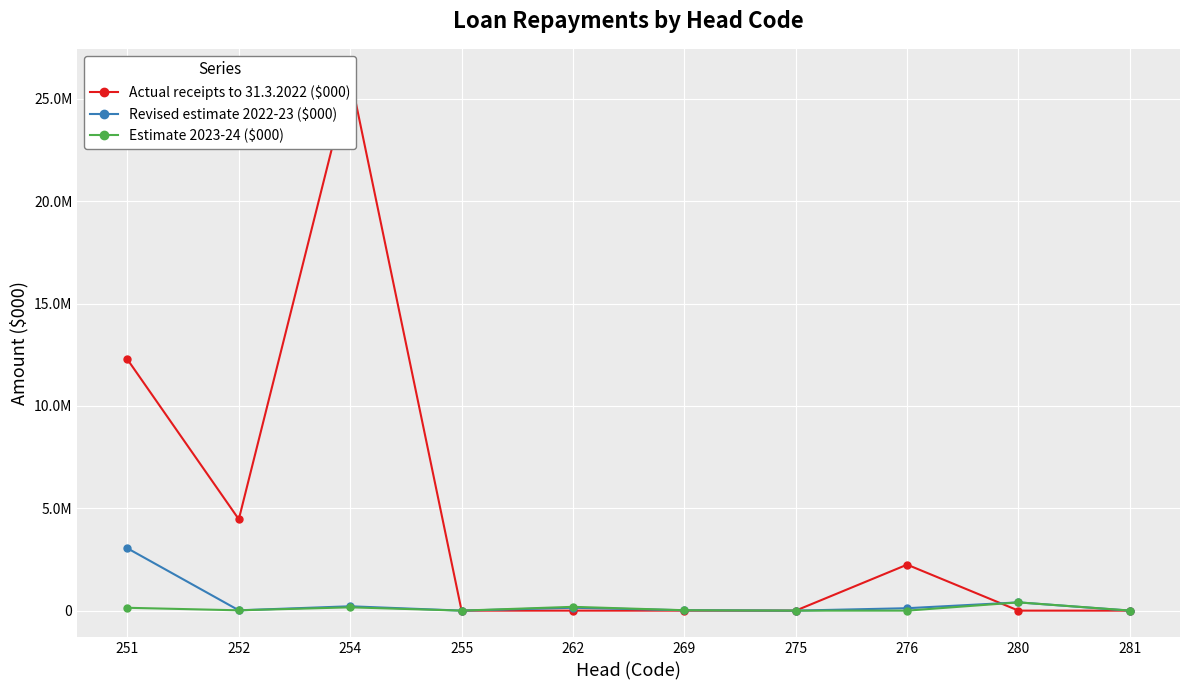

Rank the categories by Estimate 2023-24 ($000) value from highest to lowest.

280, 262, 254, 251, 269, 252, 281, 275, 255, 276